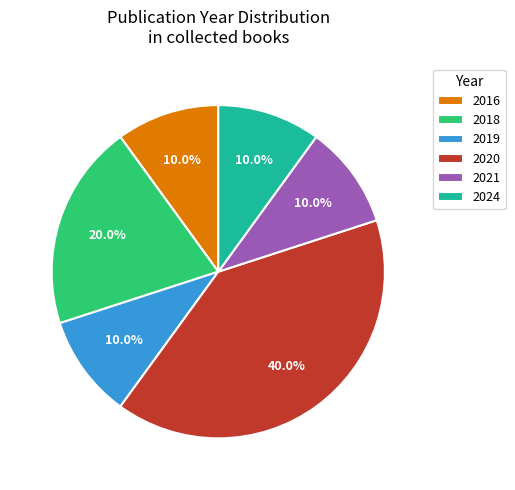

To the nearest percent, what is the average slice percentage?

17%